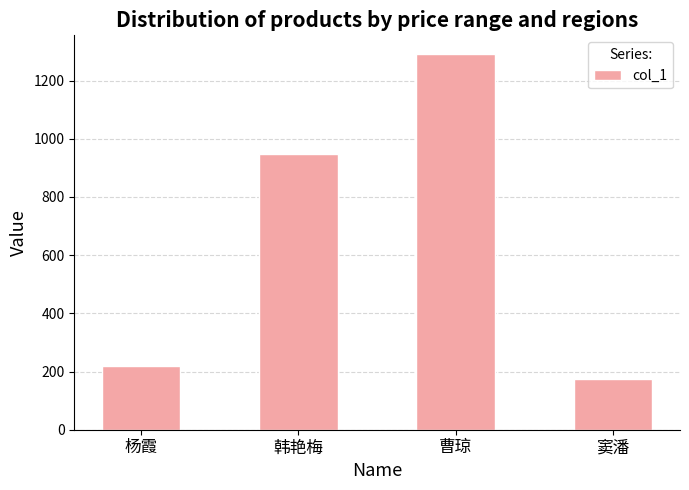

What is the difference between the values at 曹琼 and 窦潘?

1118.0